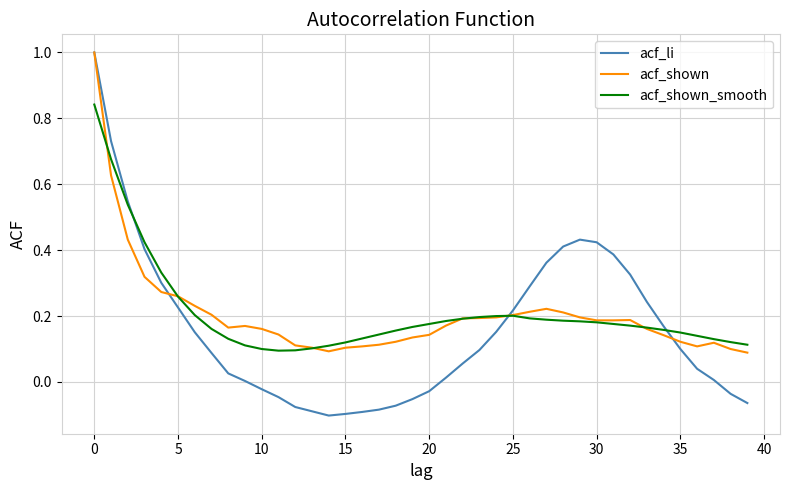

Which series has the widest spread of values?

acf_li